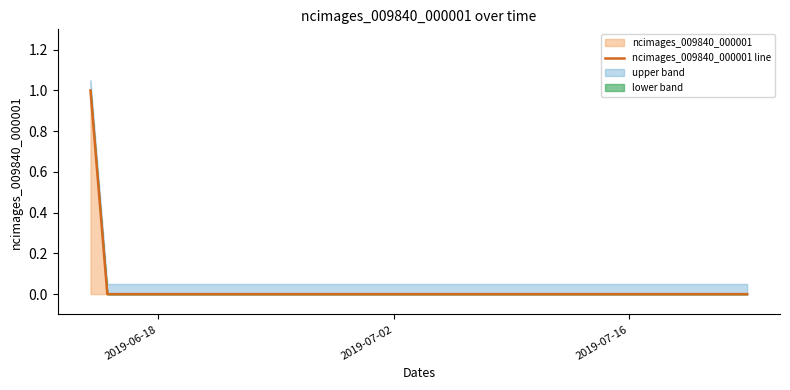

What is the greatest value displayed?

1